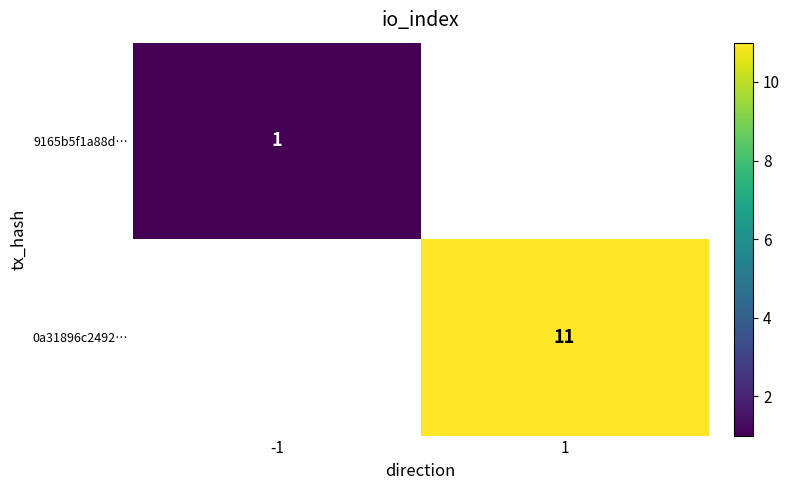

Is it true that 0a31896c2492… equals 18 at 1?

False